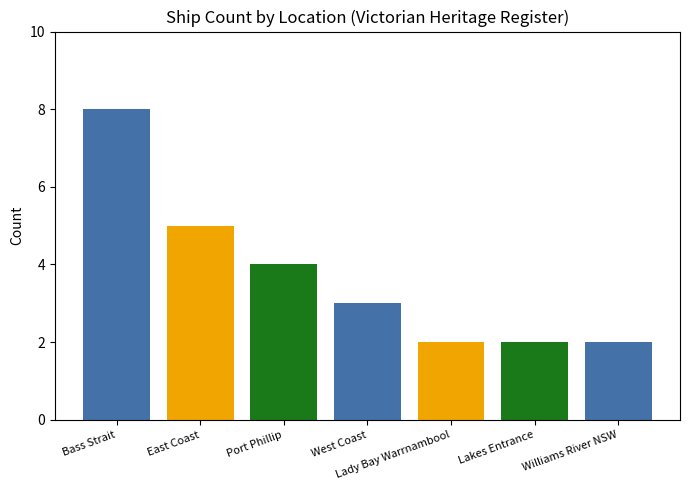

What is the value of the 7th bar from the left?

2